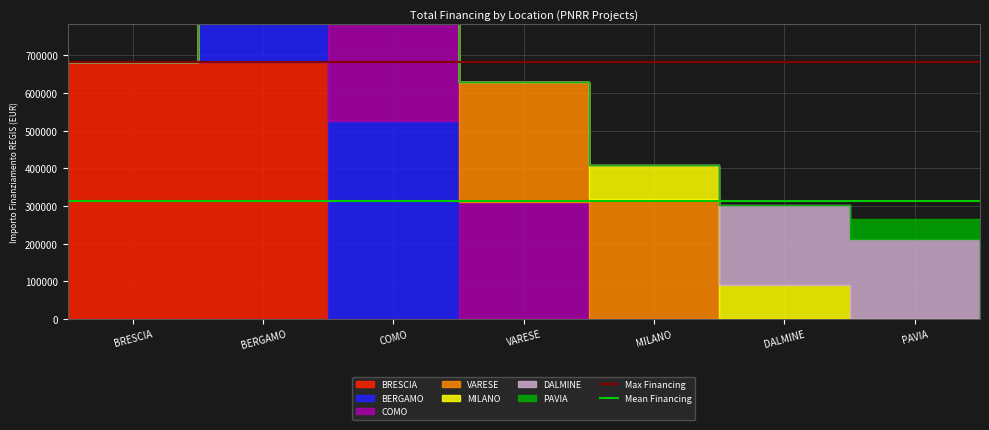

True or false: Max Financing and Mean Financing cross at least once.

False